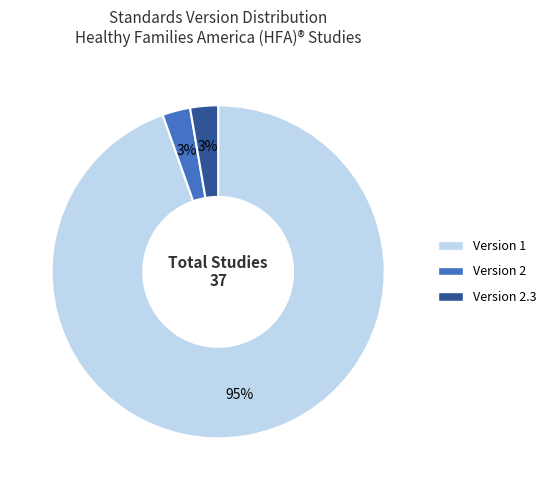

Is there any slice that represents more than half of the pie?

Yes